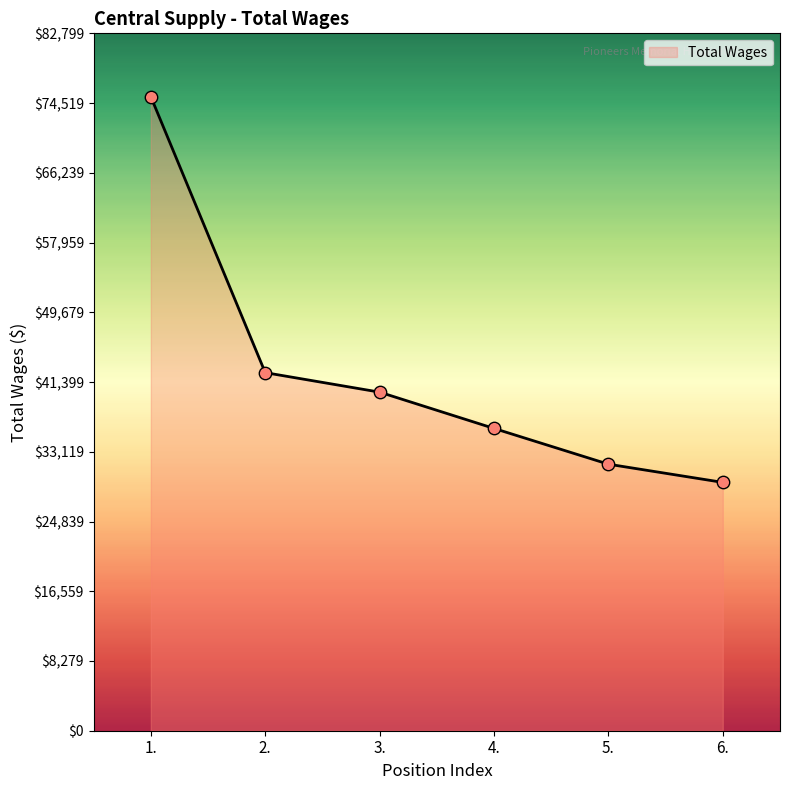

What is the change in value from 1. to 2.?

-32757